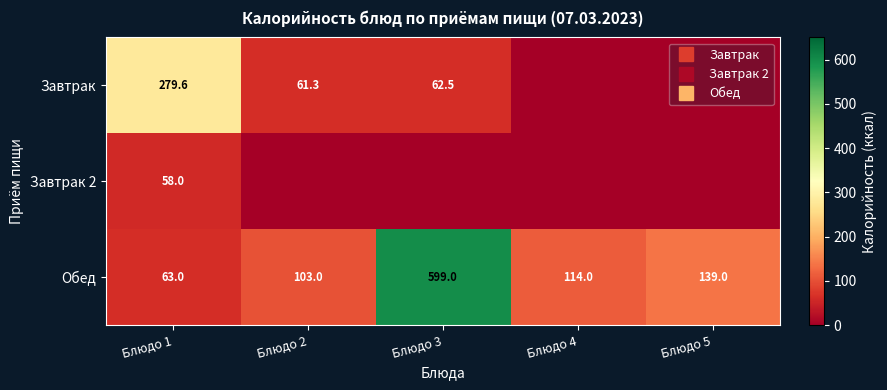

Count the number of categories in the chart.

5